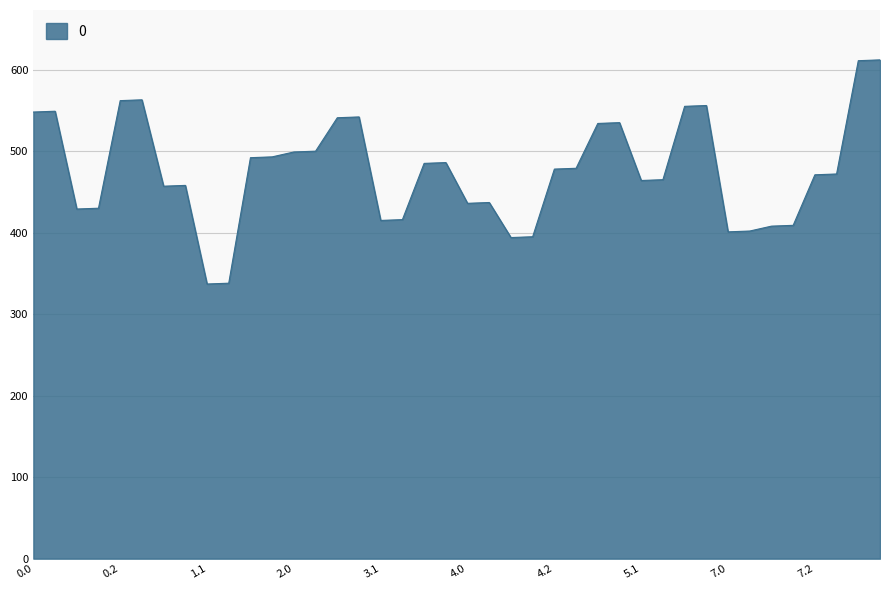

What is the greatest value displayed?

612